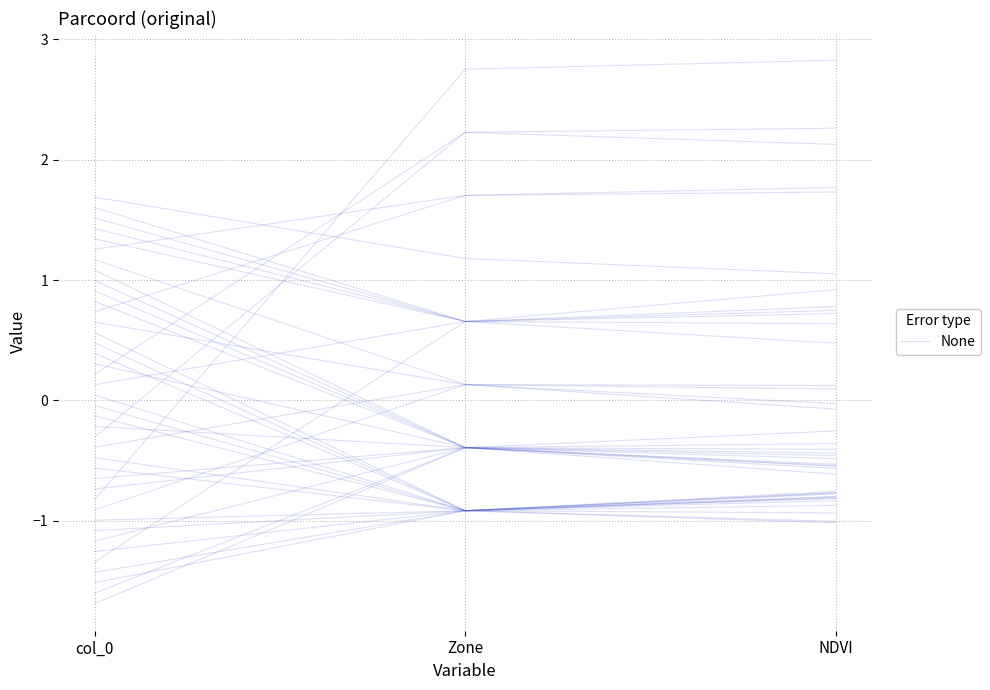

Which category has the lowest value across all series?

col_0